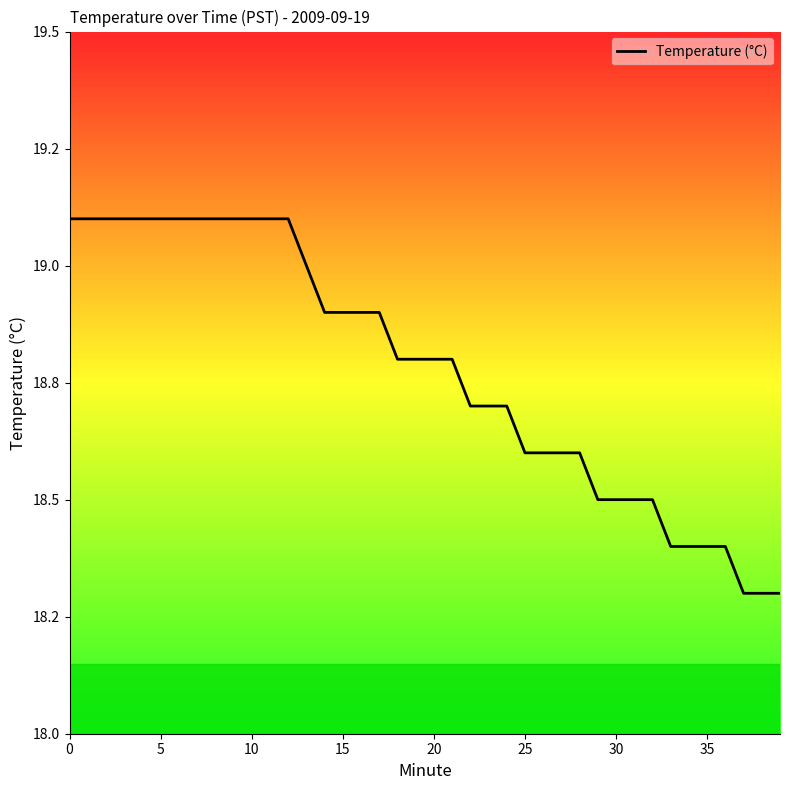

Is this an area chart (filled region under the line)?

No